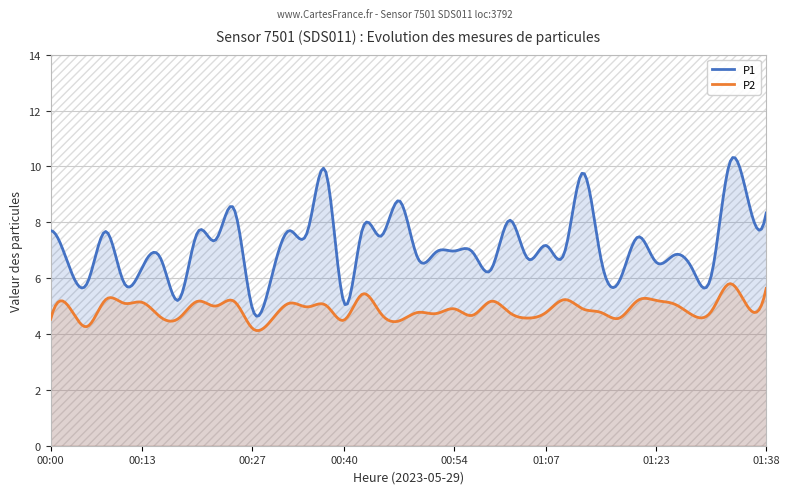

Is it true that P2 equals 2.0 at 01:07?

False